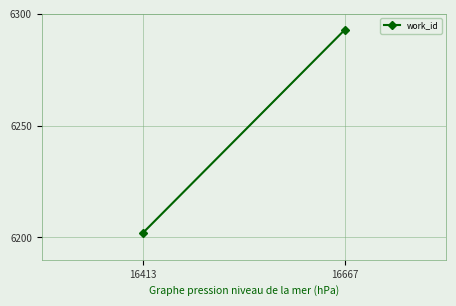

What is the difference between the values at 16667 and 16413?

91